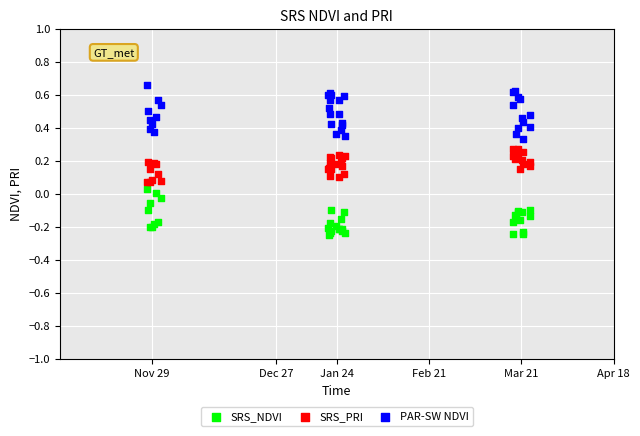

Which series reaches the minimum Y coordinate?

SRS_NDVI